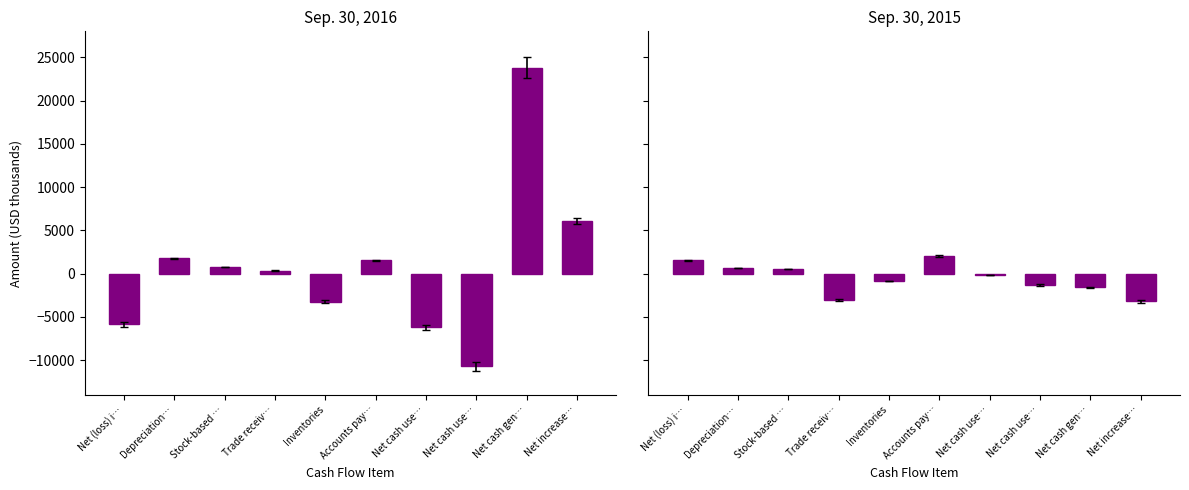

What is the minimum value shown in the chart?

-10687